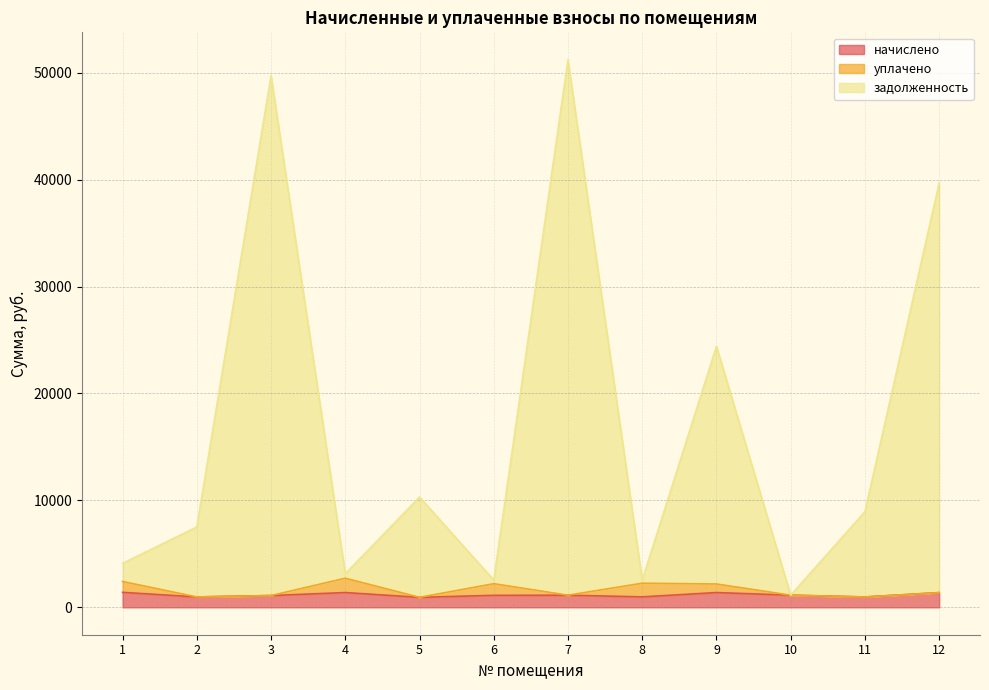

True or false: задолженность and начислено intersect in this chart.

False